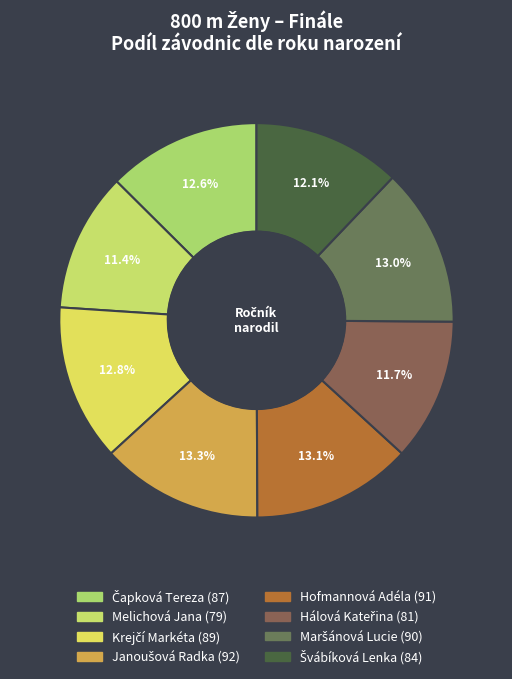

What is the change in value from Čapková Tereza to Hálová Kateřina?

-6